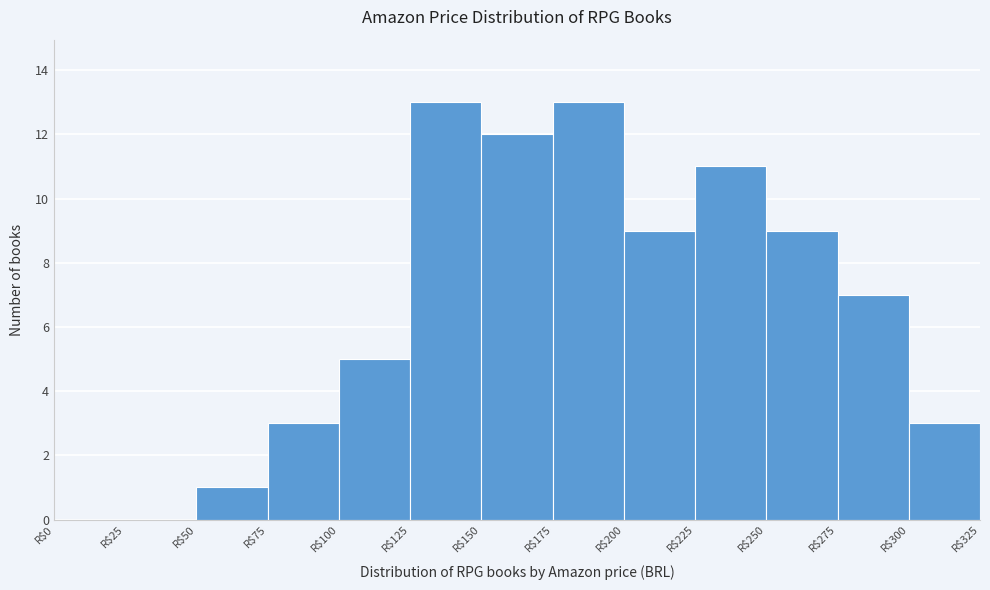

Reading left to right, transcribe this chart: for each bar, give the range it covers on the x-axis and its height. The values are not printed on the chart, so give them approximately, as read against the axis.

0 to 25: 0
25 to 50: 0
50 to 75: 1
75 to 100: 3
100 to 125: 5
125 to 150: 13
150 to 175: 12
175 to 200: 13
200 to 225: 9
225 to 250: 11
250 to 275: 9
275 to 300: 7
300 to 325: 3